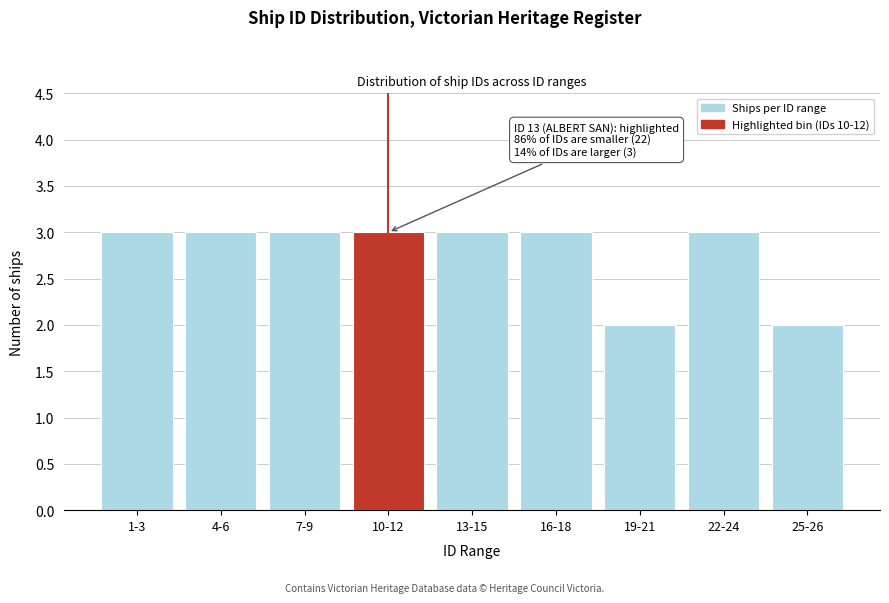

Reading left to right, transcribe all the data shown in this chart.

3	3	3	3	3	3	2	3	2